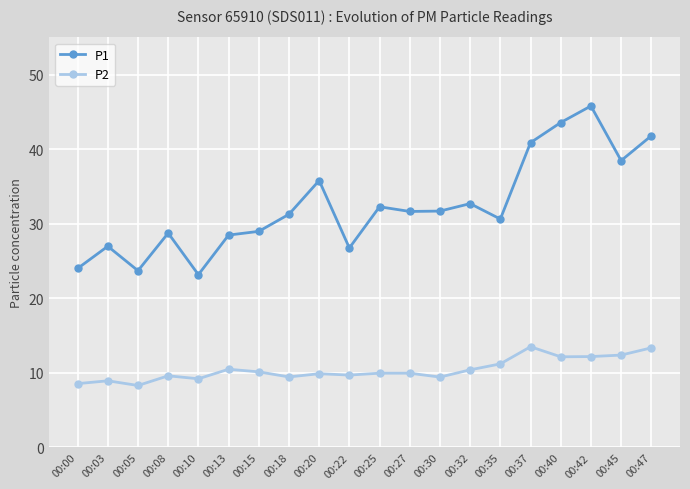

What is the sum of all P1 values?

647.4